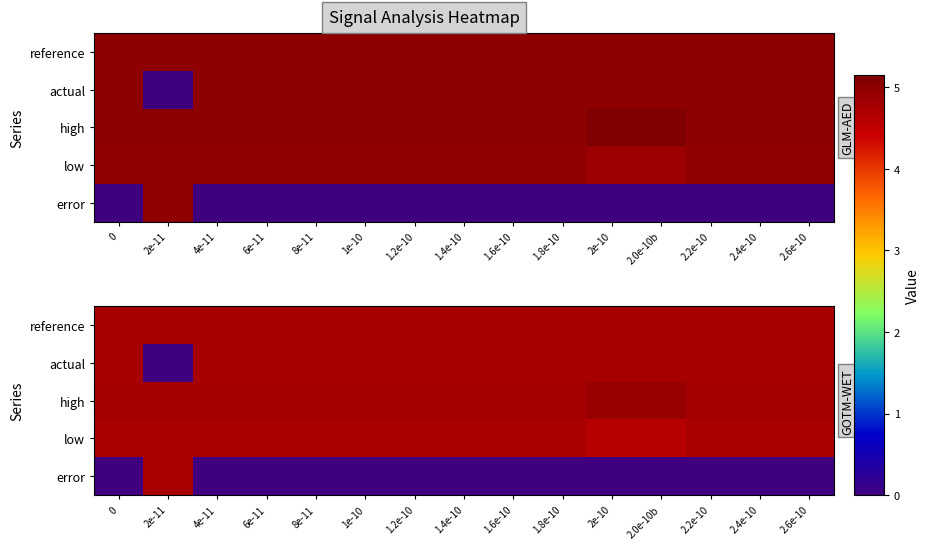

How many actual values are between 5 and 6?

14